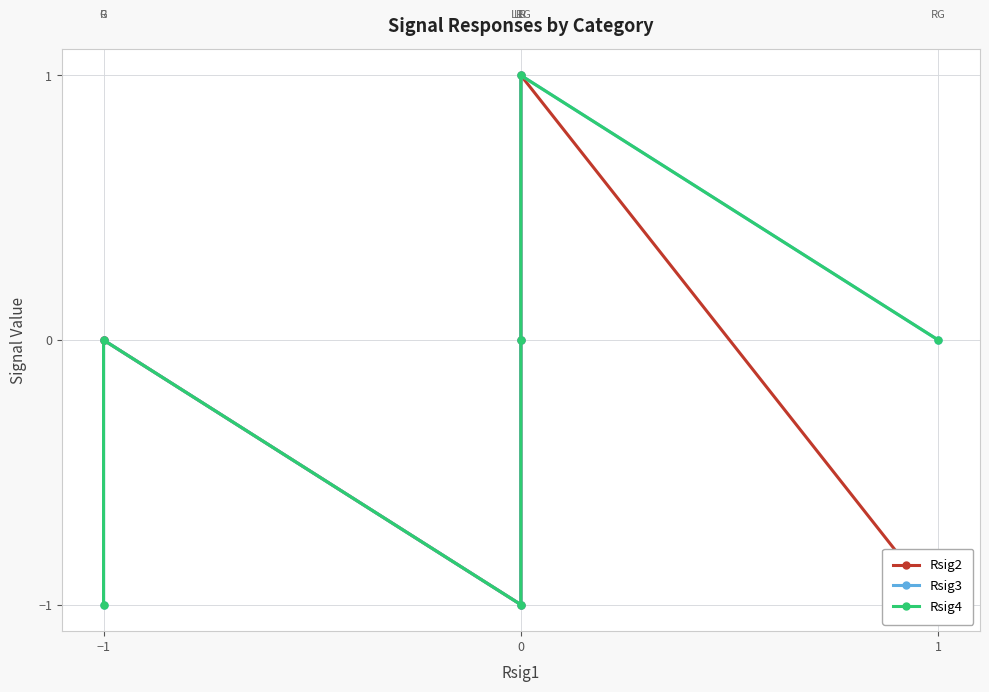

True or false: Rsig2 and Rsig3 cross at least once.

False